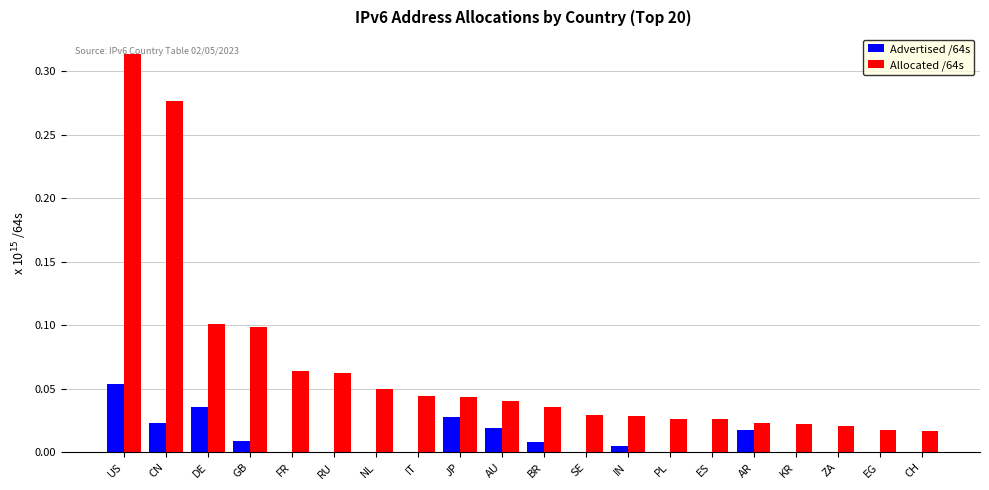

Is it true that Advertised /64s equals 0.0 at IN?

True